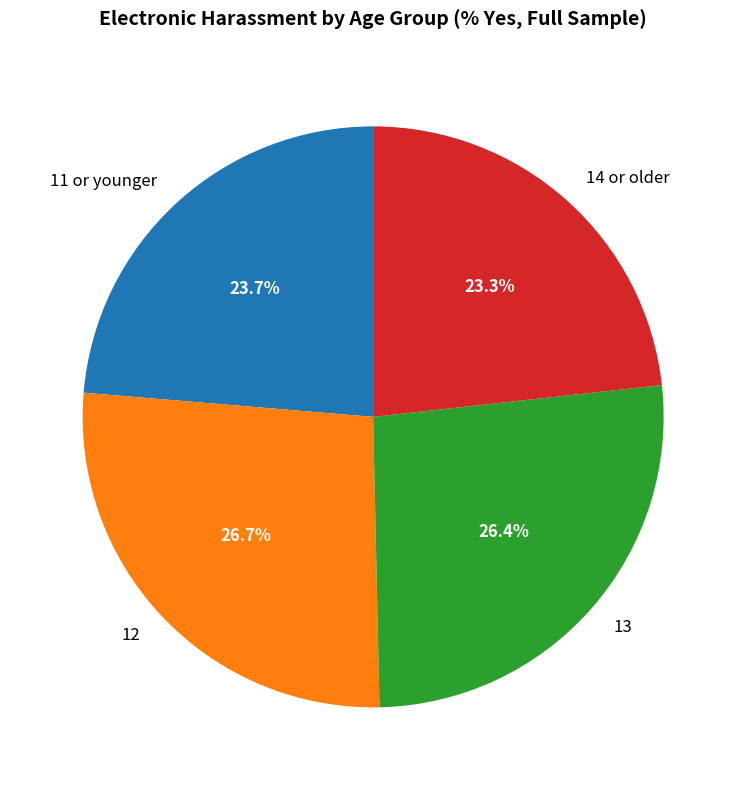

Is it true that 12 is 14% of the pie?

False